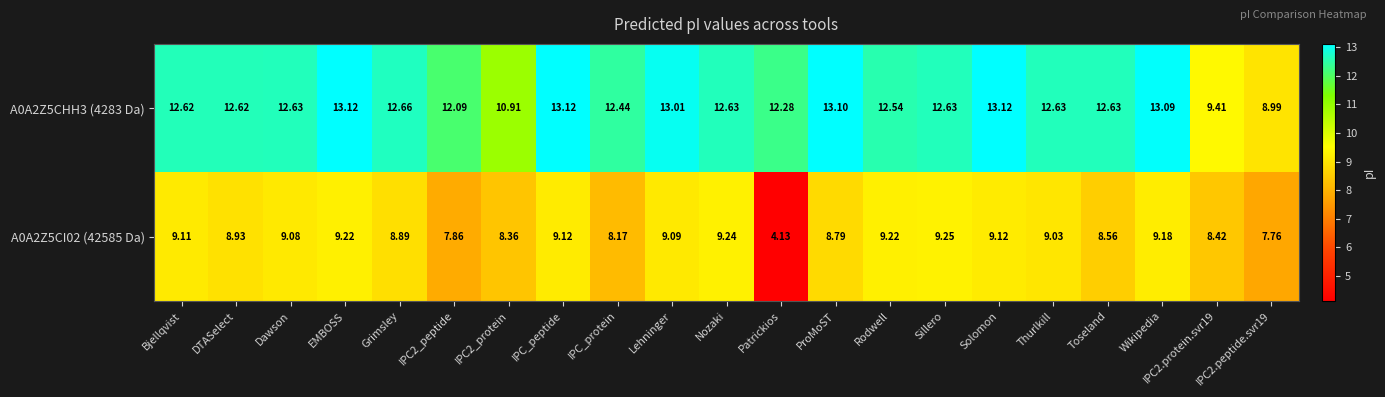

At which label does A0A2Z5CI02 (42585 Da) reach its peak?

Sillero